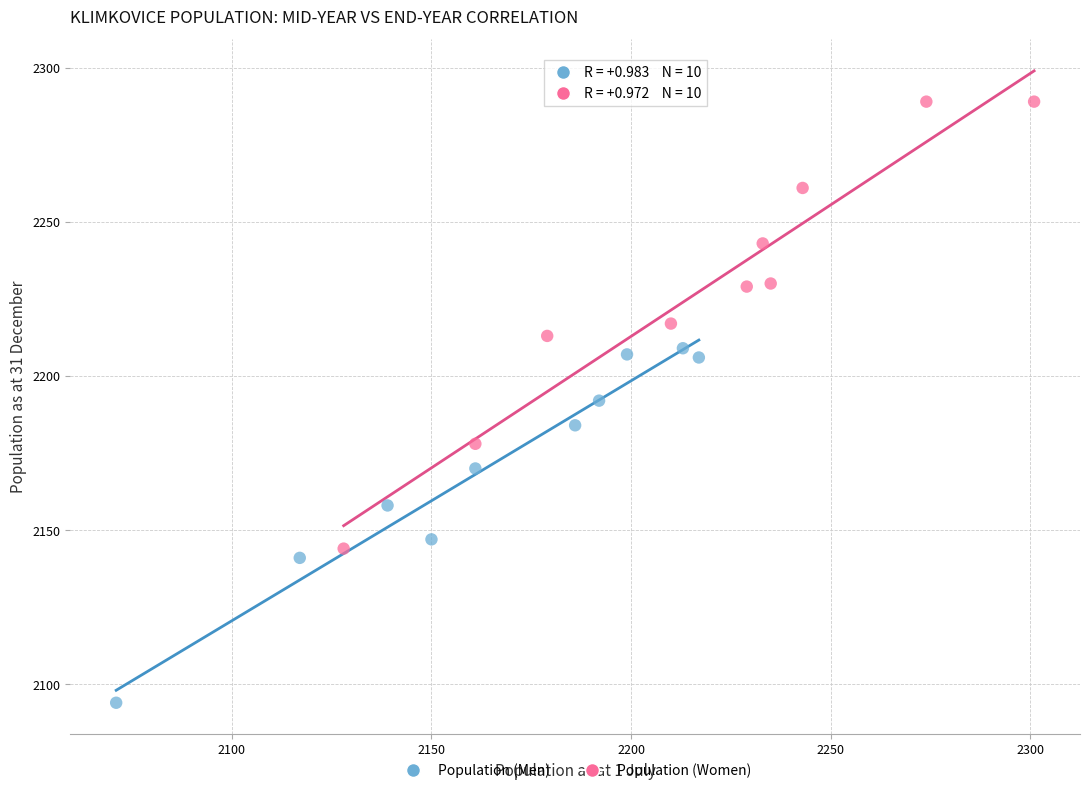

Which series has the widest spread of Y values?

Population (Women)